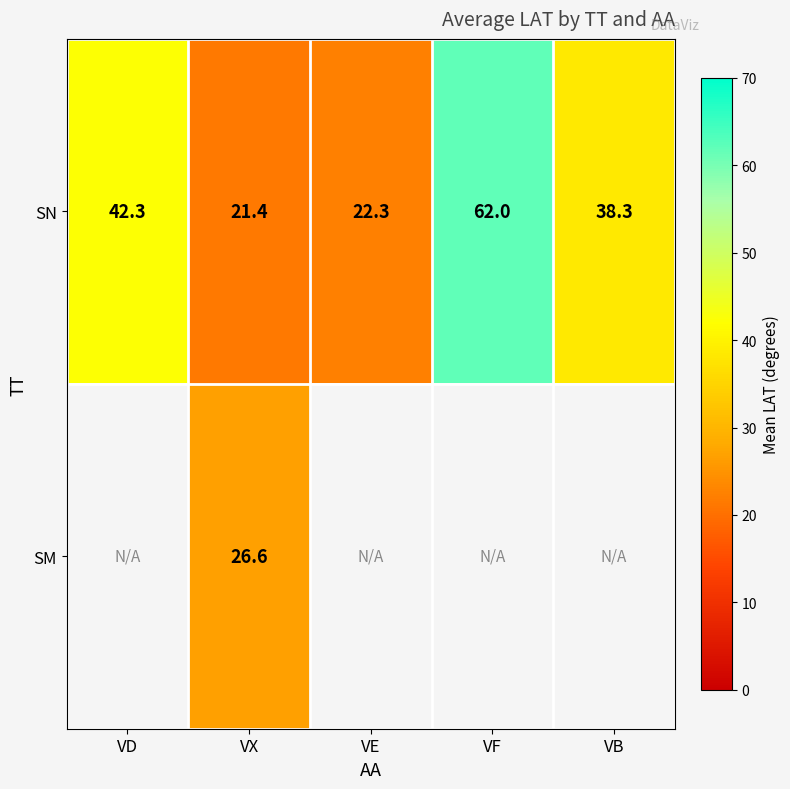

Which label corresponds to the smallest value in the chart?

VX